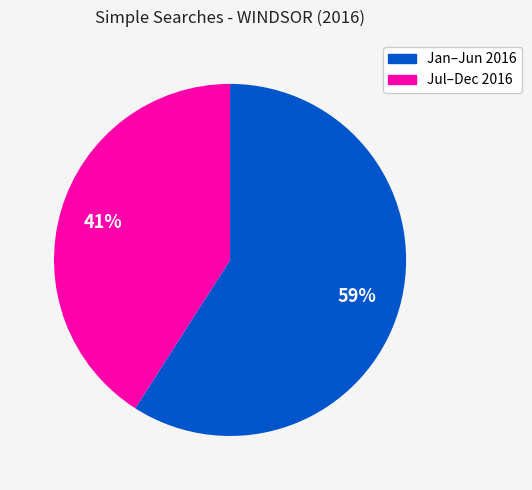

To the nearest percent, what is the difference between the largest and smallest slice percentages?

18%